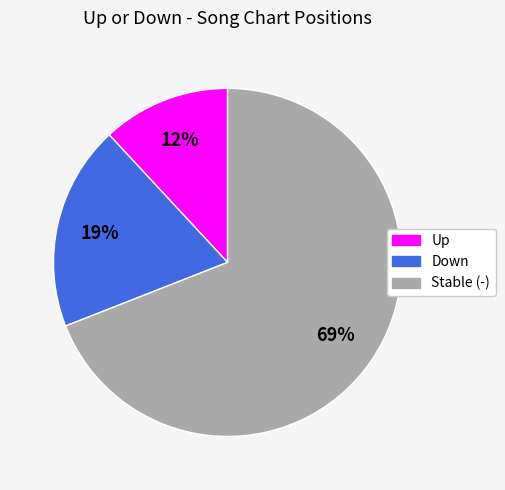

To the nearest percent, what is the difference between the largest and smallest slice percentages?

57%